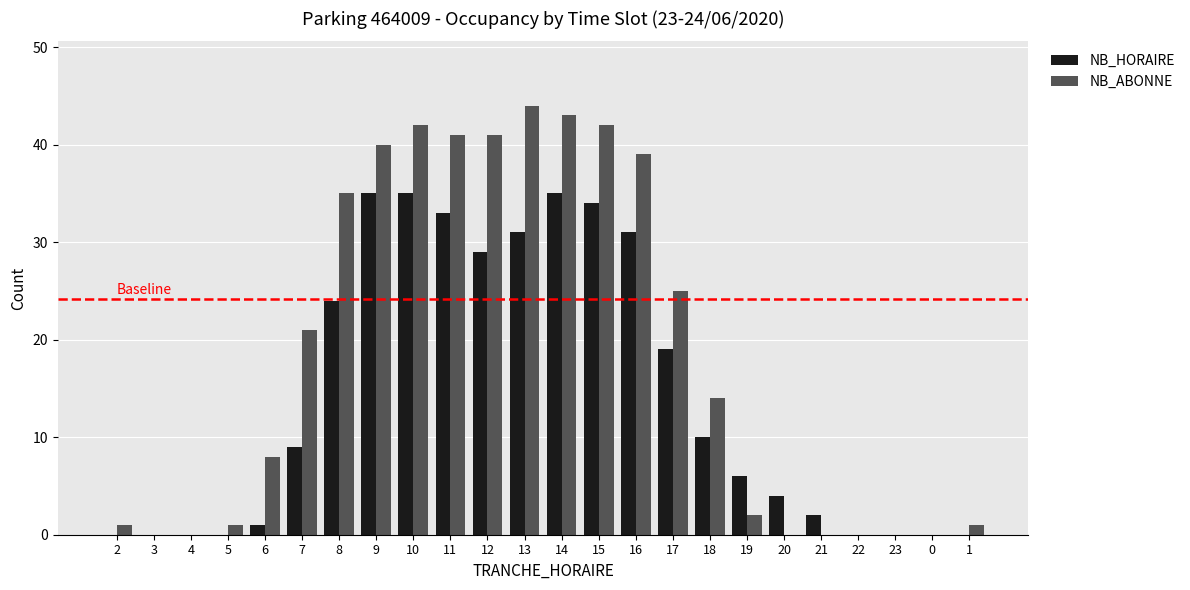

Between 10 and 23, which series saw the biggest shift?

NB_ABONNE